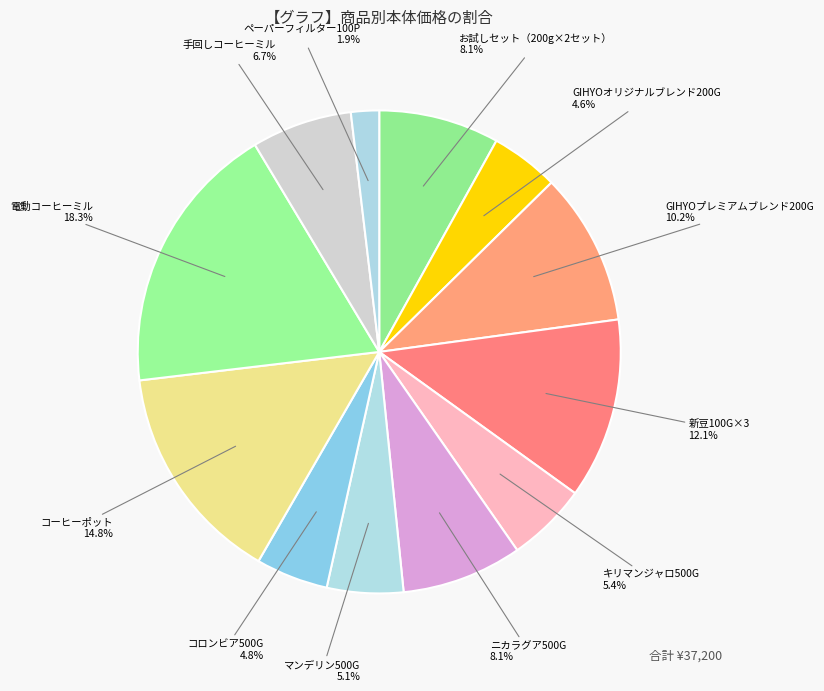

Does キリマンジャロ500G represent more than half of the total?

No